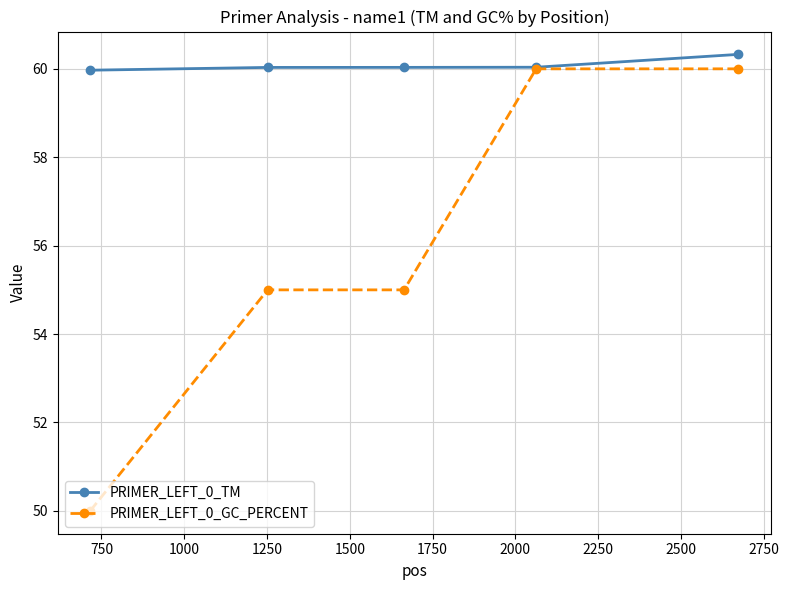

How many categories are shown in the chart?

5